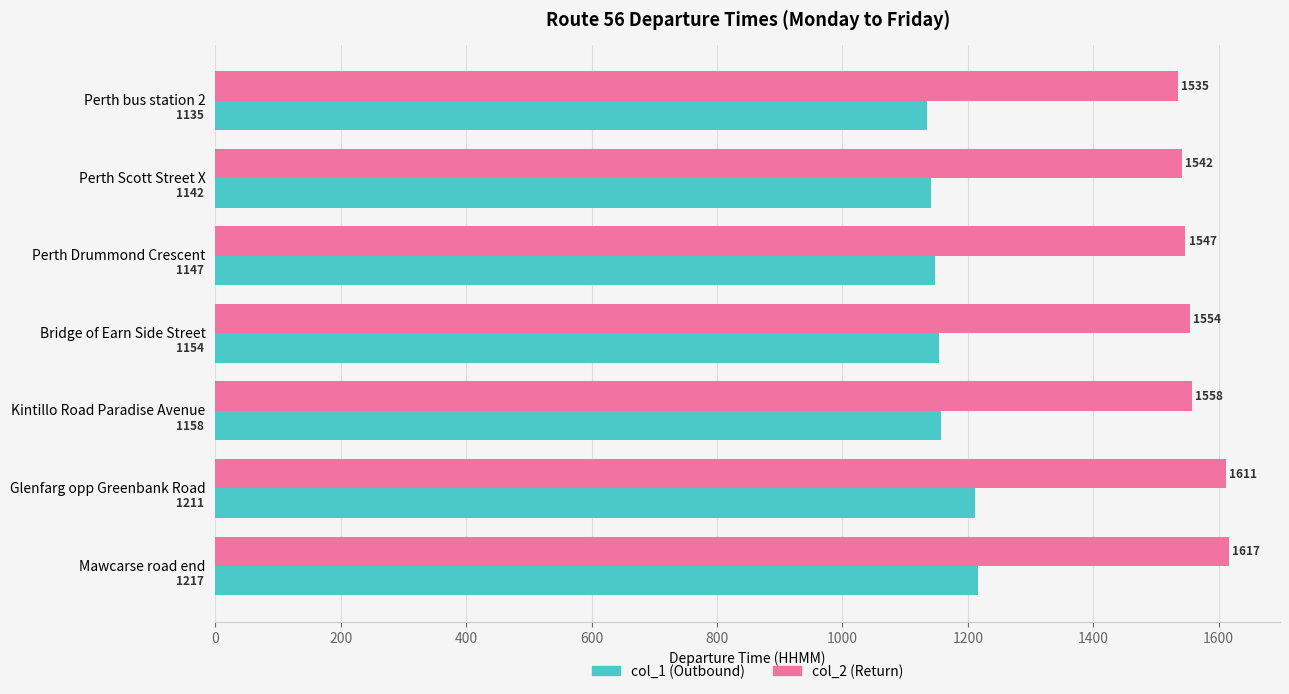

Read the col_1 (Outbound) value at Perth Drummond Crescent.

1147